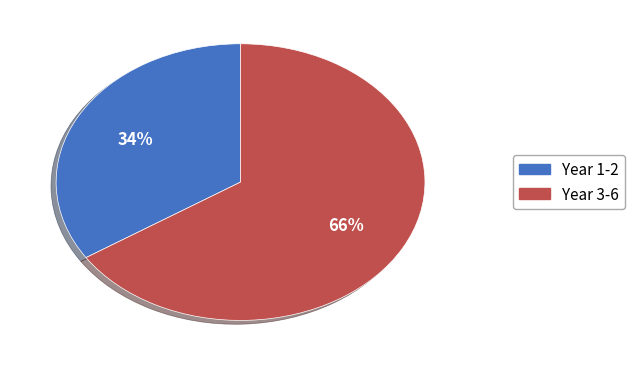

To the nearest percent, what is the difference between the largest and smallest slice percentages?

32%